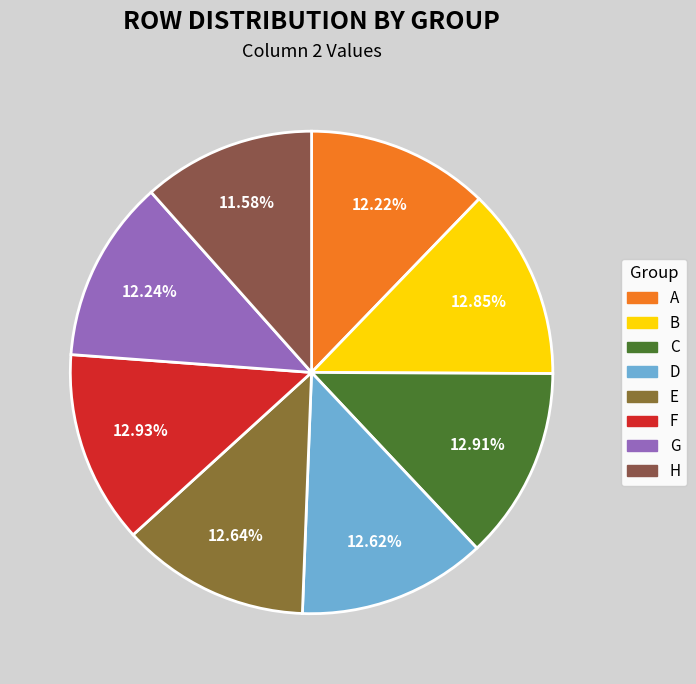

To the nearest percent, what is the combined percentage of C and A?

25%